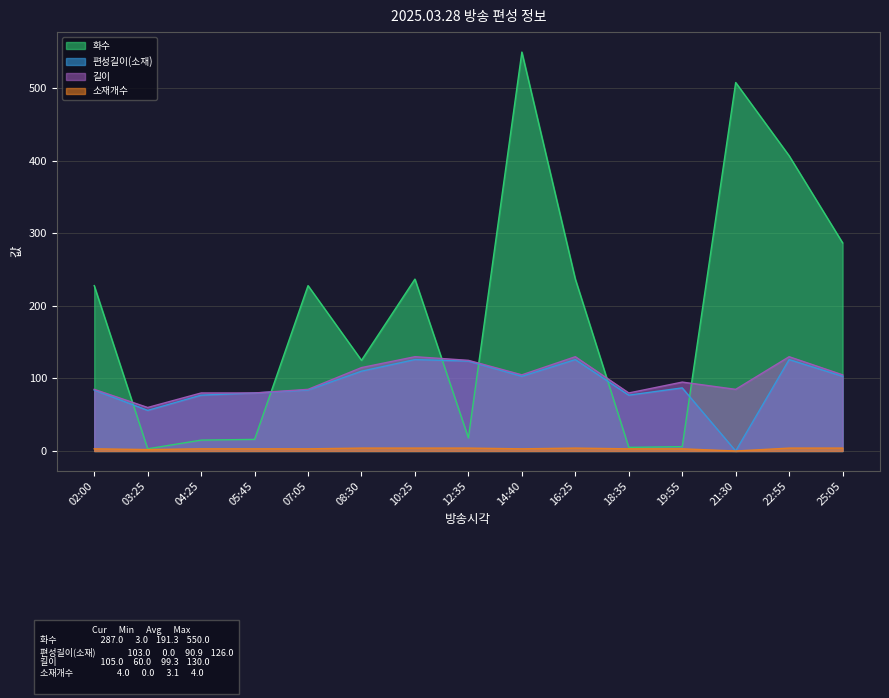

At which label does 소재개수 reach its minimum?

21:30